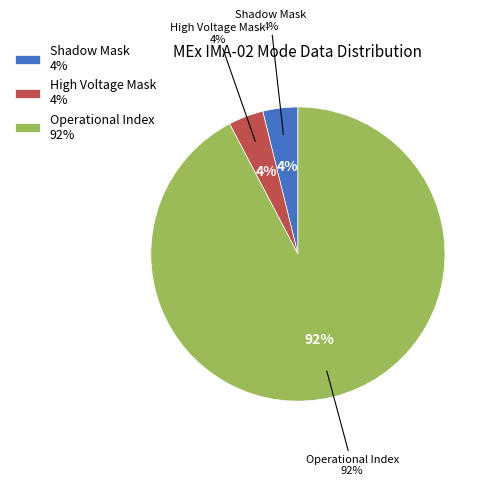

How much of the chart is everything except Operational Index?

7.7%